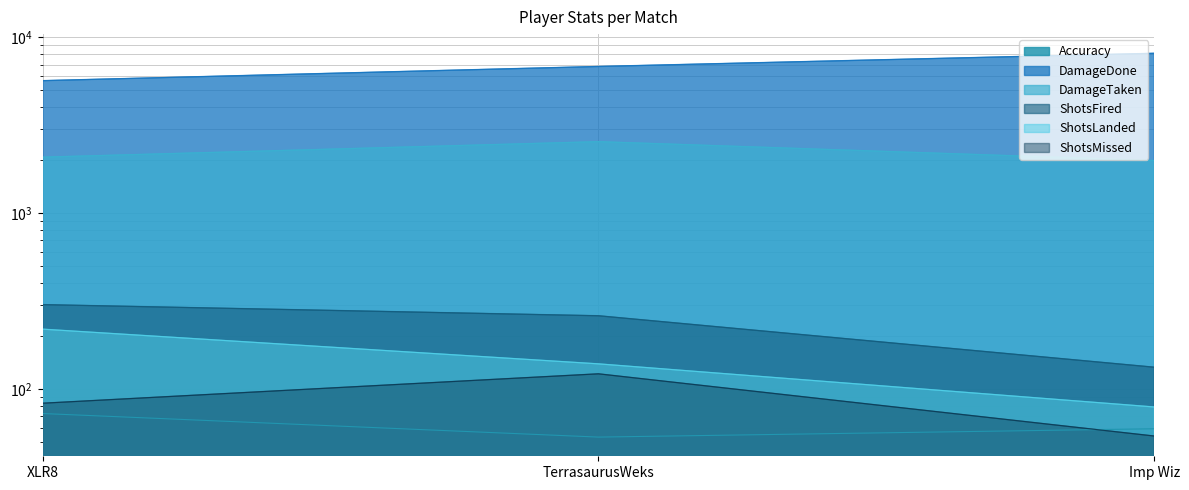

Reading left to right, transcribe all the data shown in this chart.

Accuracy: XLR8=72.5	TerrasaurusWeks=53.3	Imp Wiz=59.4
DamageDone: XLR8=5674.0	TerrasaurusWeks=6833.0	Imp Wiz=8121.0
DamageTaken: XLR8=2083.0	TerrasaurusWeks=2552.0	Imp Wiz=1993.0
ShotsFired: XLR8=302.0	TerrasaurusWeks=261.0	Imp Wiz=133.0
ShotsLanded: XLR8=219.0	TerrasaurusWeks=139.0	Imp Wiz=79.0
ShotsMissed: XLR8=83.0	TerrasaurusWeks=122.0	Imp Wiz=54.0